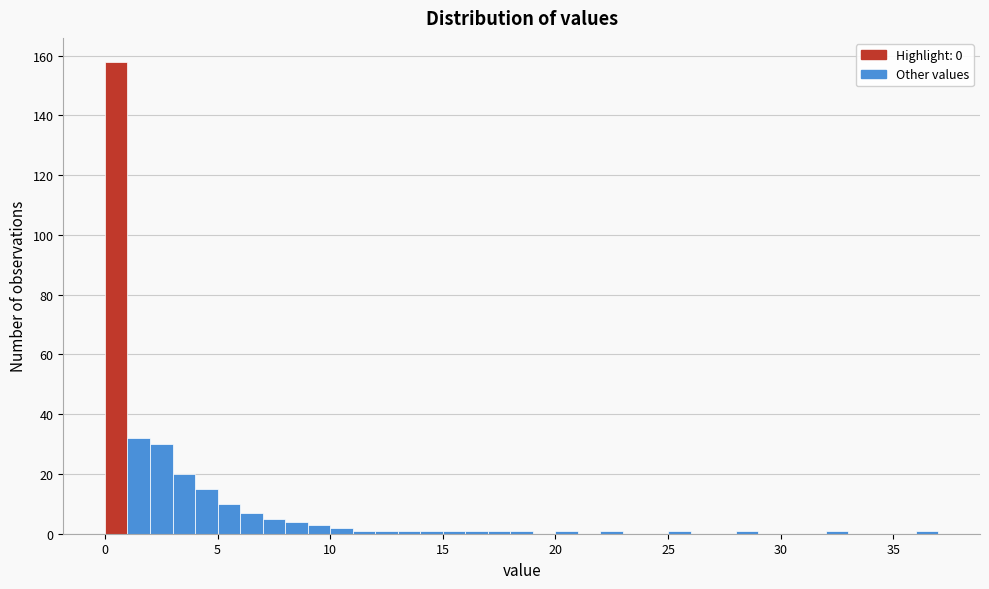

Around what value on the x-axis is the tallest bar? Give the approximate position of its centre, as read against the axis.

0.5